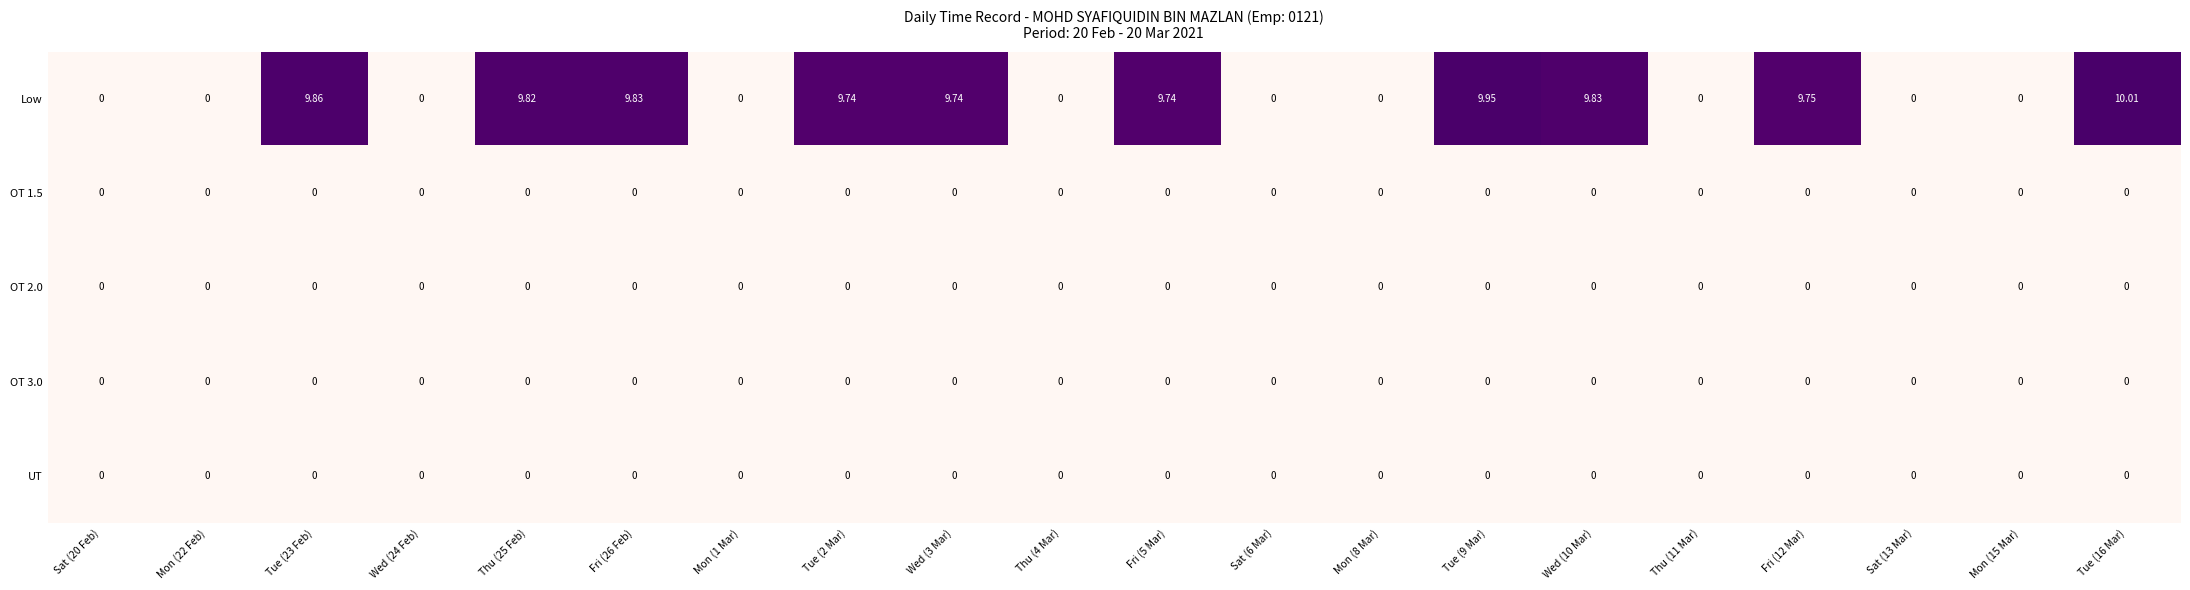

Is the value of OT 2.0 at Sat (6 Mar) greater than the value of Low at Wed (3 Mar)?

No